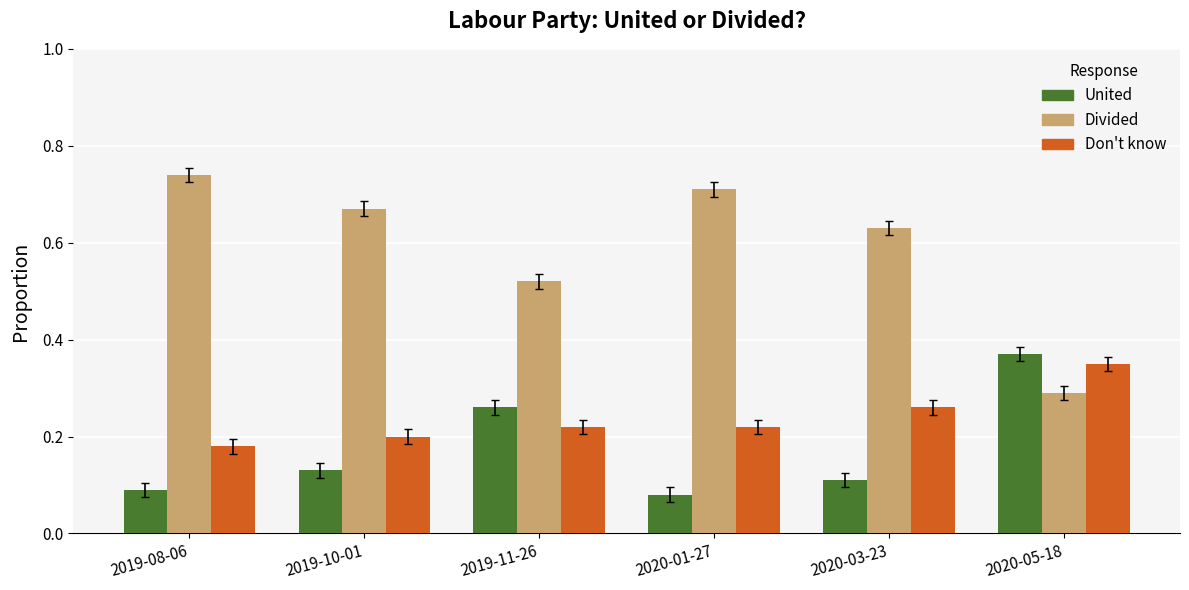

Which series has the largest range (max minus min)?

Divided